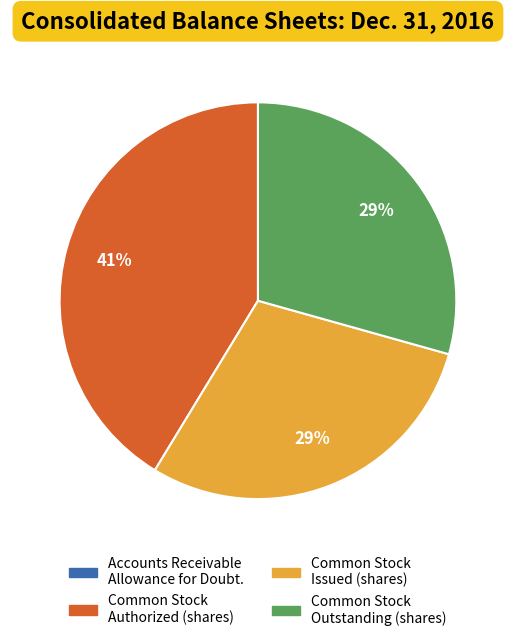

To the nearest percent, what portion does Common Stock Authorized (shares) represent?

41%